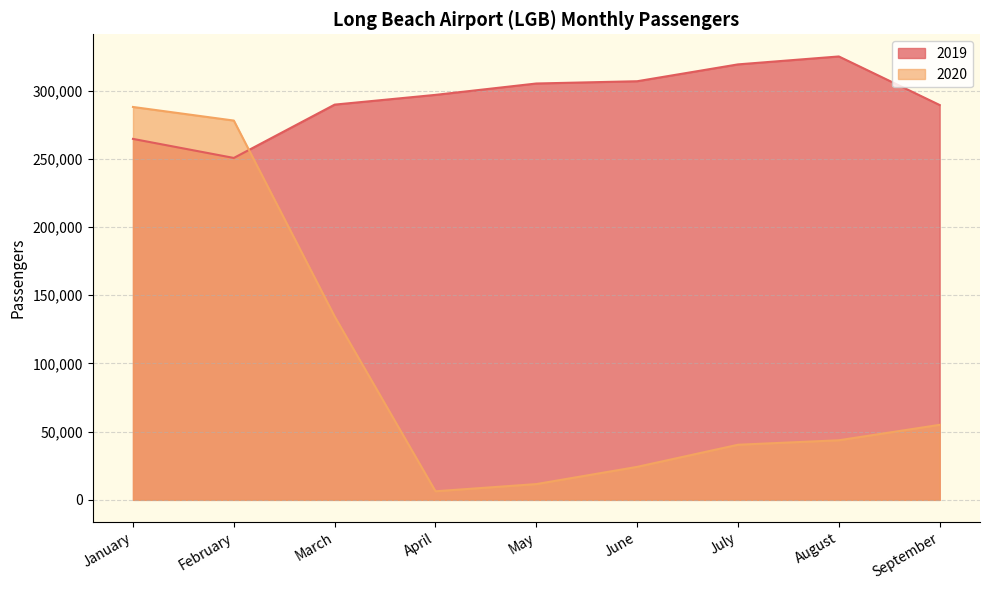

What is the difference between the highest and lowest values at June?

282747